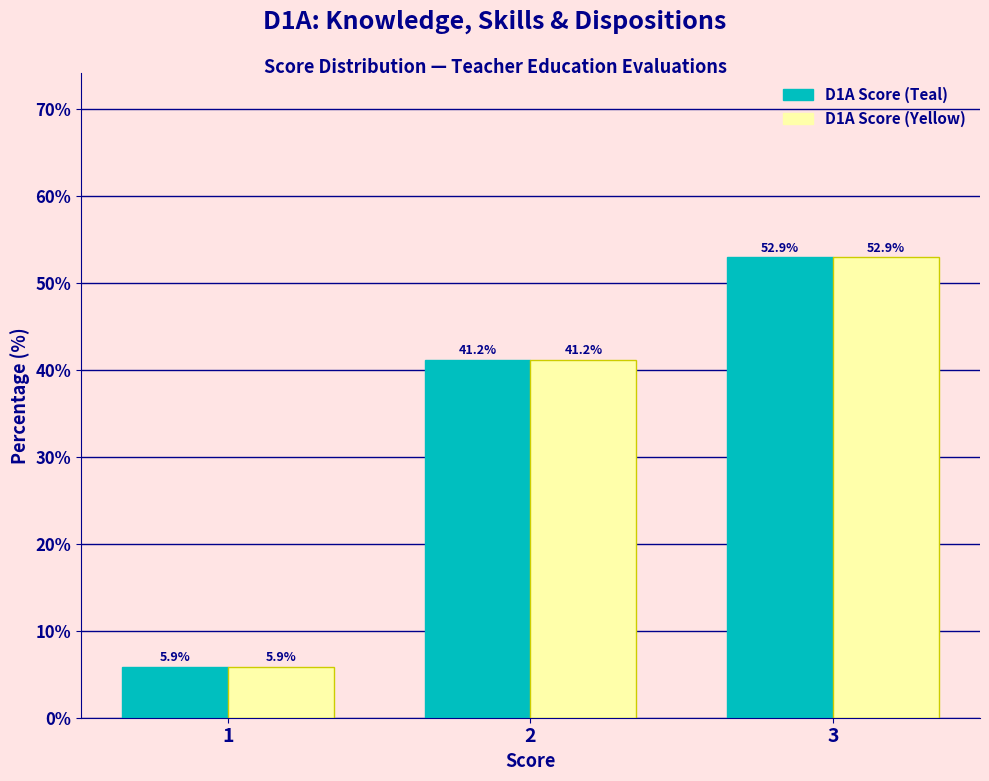

Reading right to left, what are all the values shown in this chart?

D1A Score (Teal): 52.9	41.2	5.9
D1A Score (Yellow): 52.9	41.2	5.9